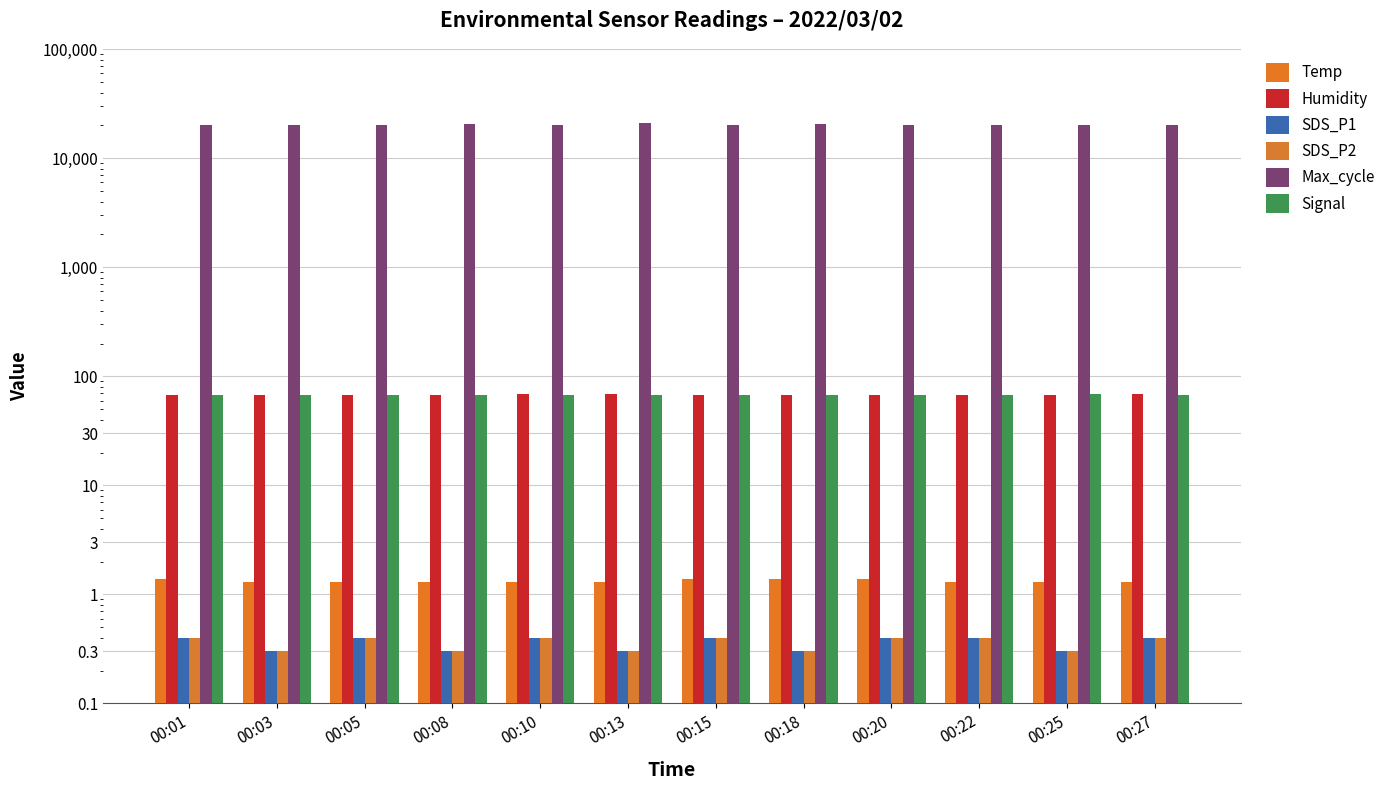

How many bars are there in each group?

6